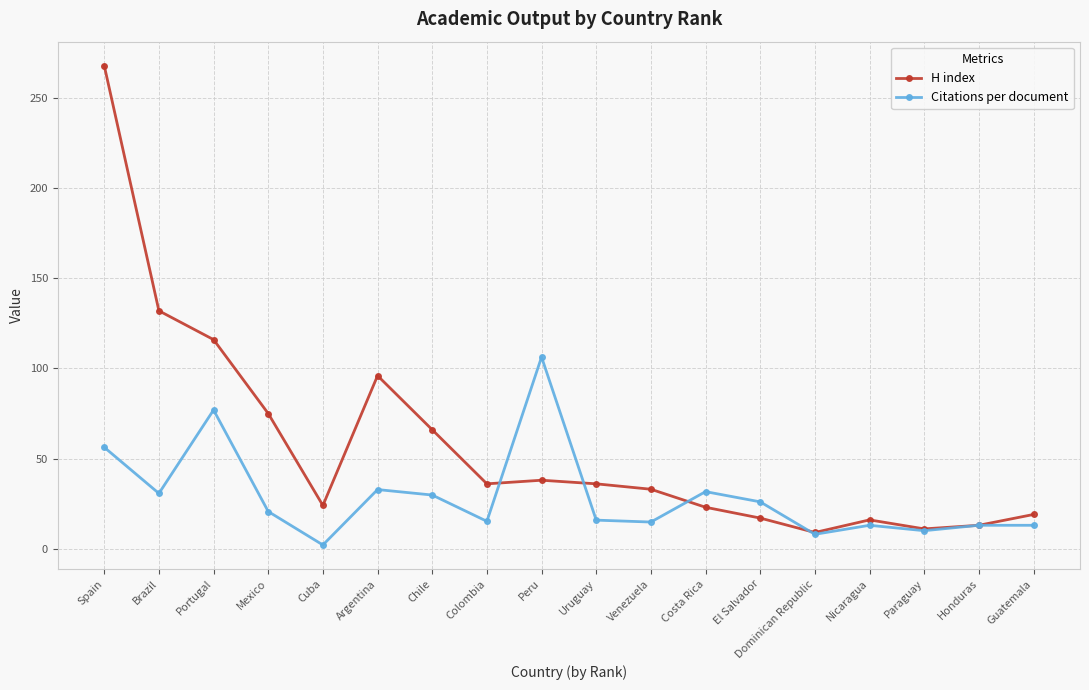

What is the difference between the highest and lowest values at Brazil?

101.3